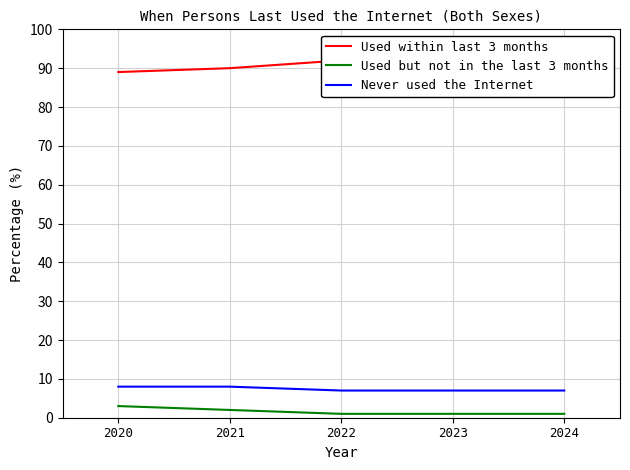

List the labels in order of Never used the Internet value, largest first.

2020, 2021, 2022, 2023, 2024